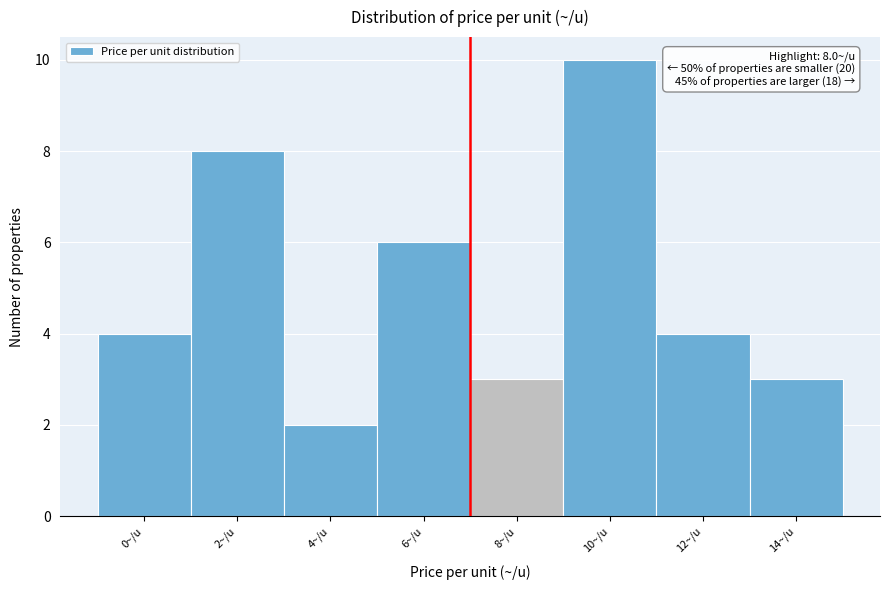

Reading right to left, extract all data points from this chart.

14~/u=3	12~/u=4	10~/u=10	8~/u=3	6~/u=6	4~/u=2	2~/u=8	0~/u=4